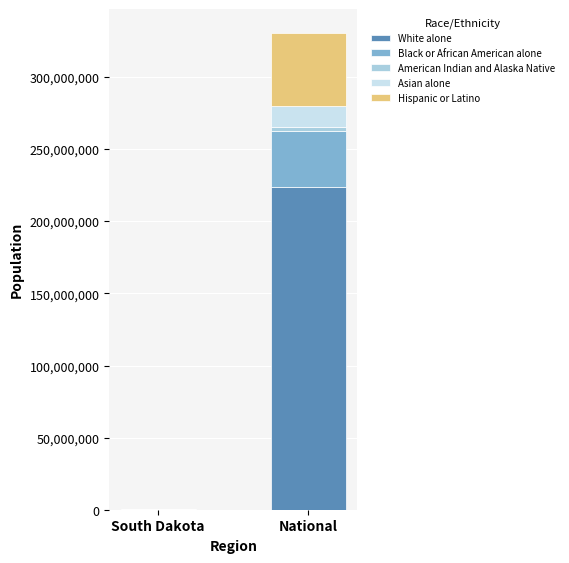

What is the maximum value for White alone?

223553265